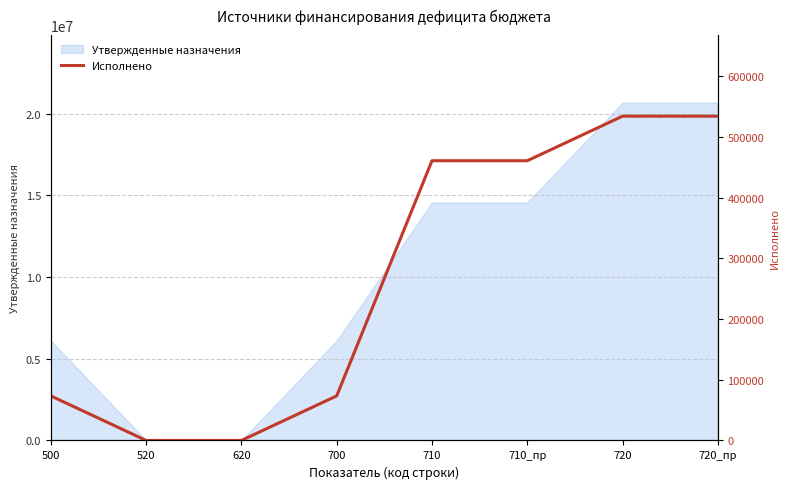

What is the sum of all values?

2136285.3